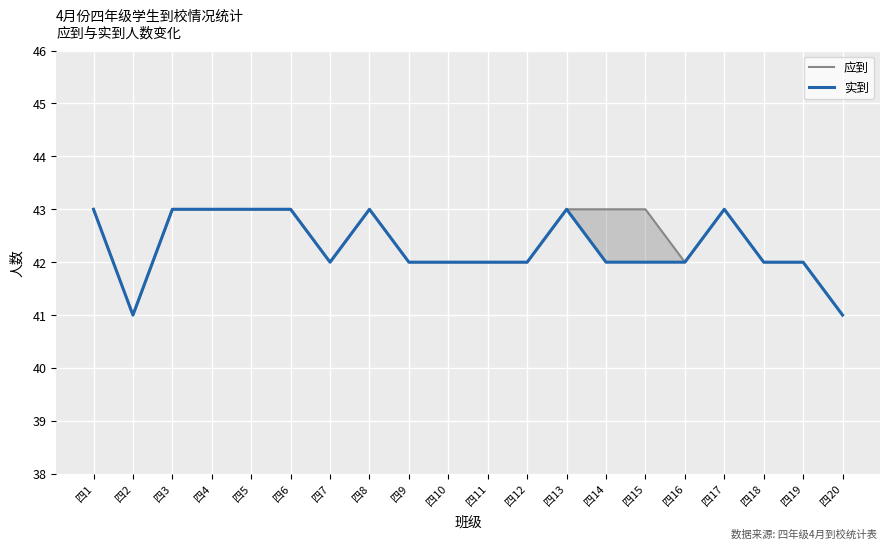

Where is 应到 nearest to the value 42?

四7